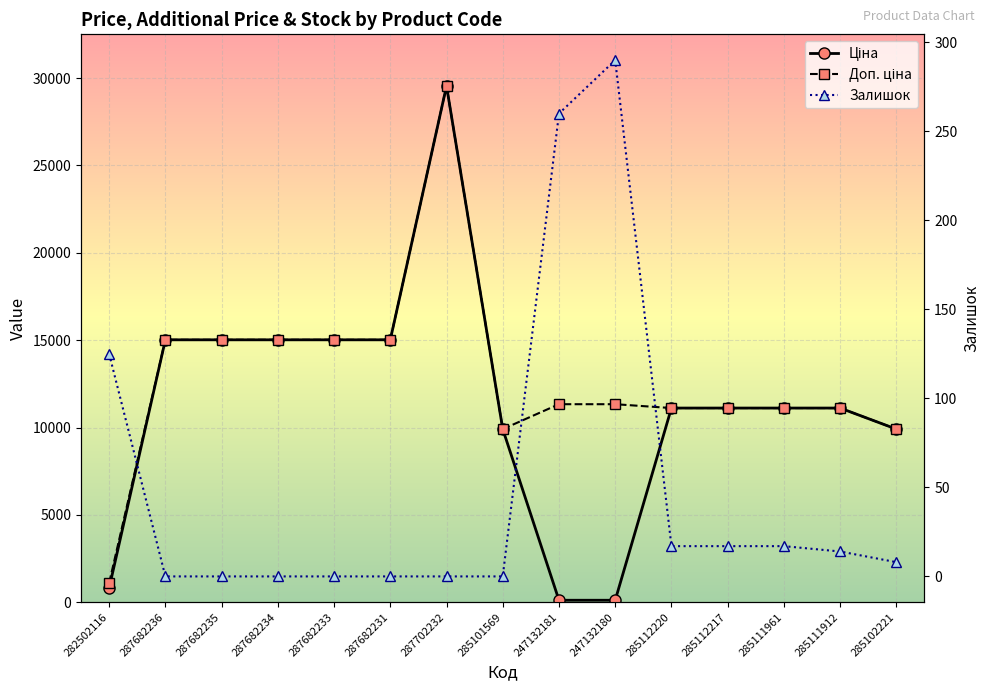

Which series changed the most between 282502116 and 285101569?

Ціна